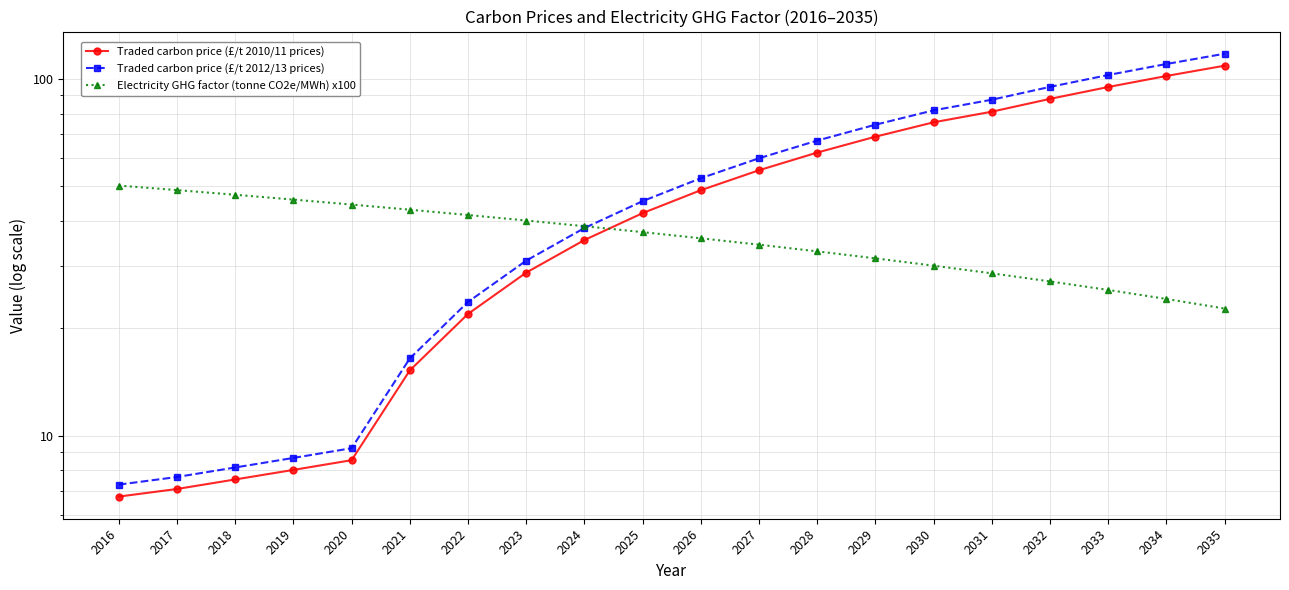

The Traded carbon price (£/t 2010/11 prices) series shows 106.1 at 2031. True or false?

False